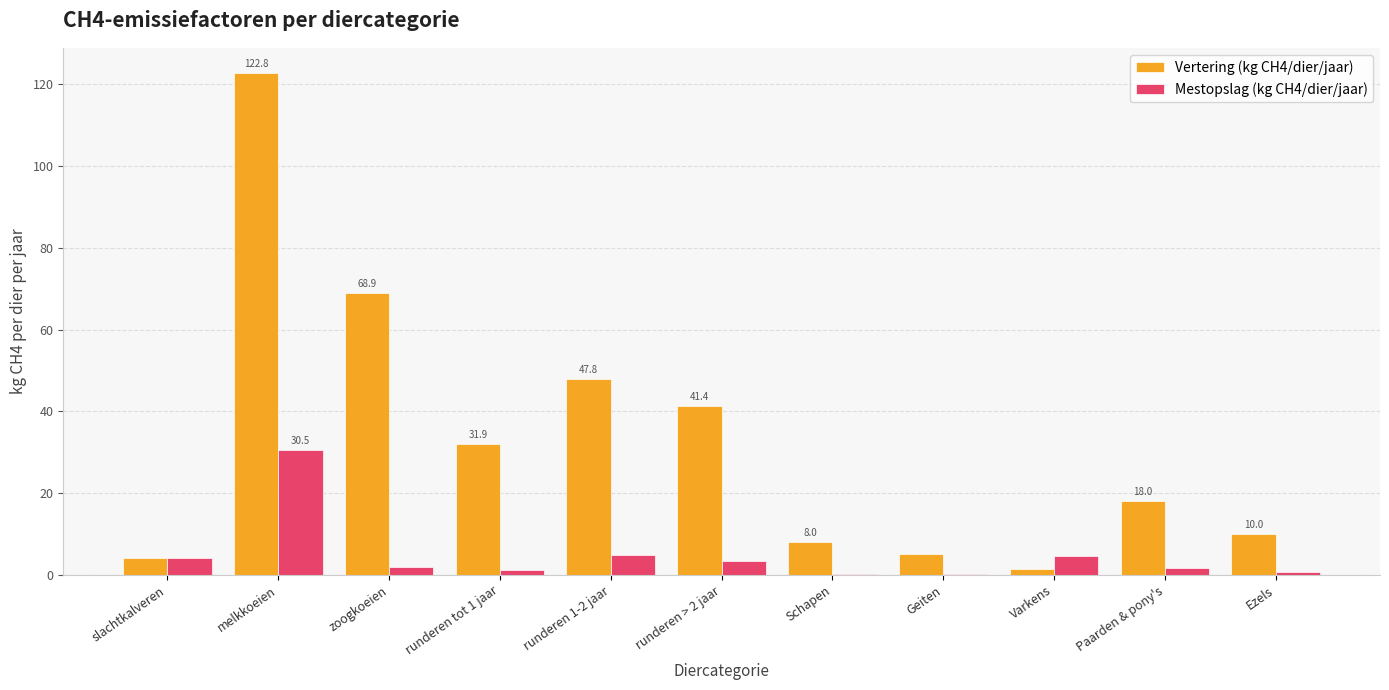

Is it true that Mestopslag (kg CH4/dier/jaar) equals 0.1 at Geiten?

True